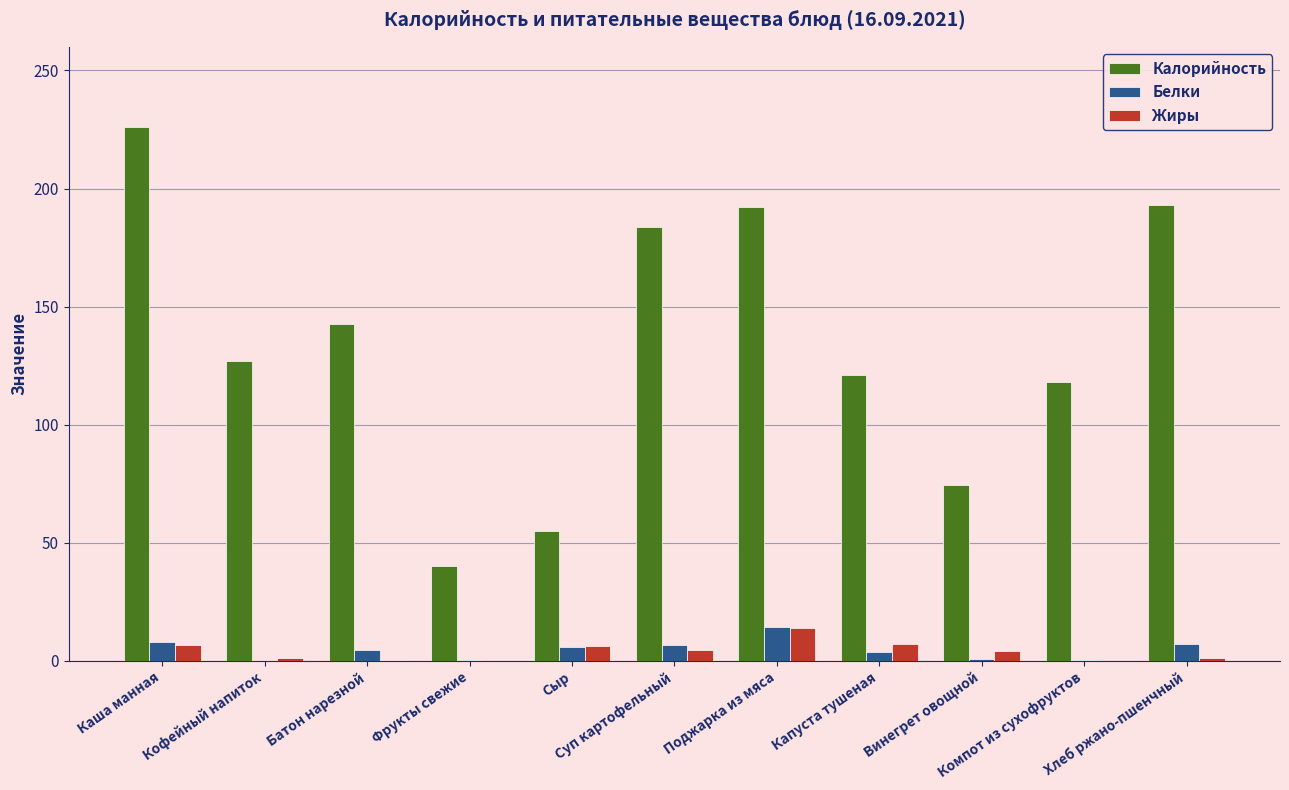

Are the bars horizontal?

No